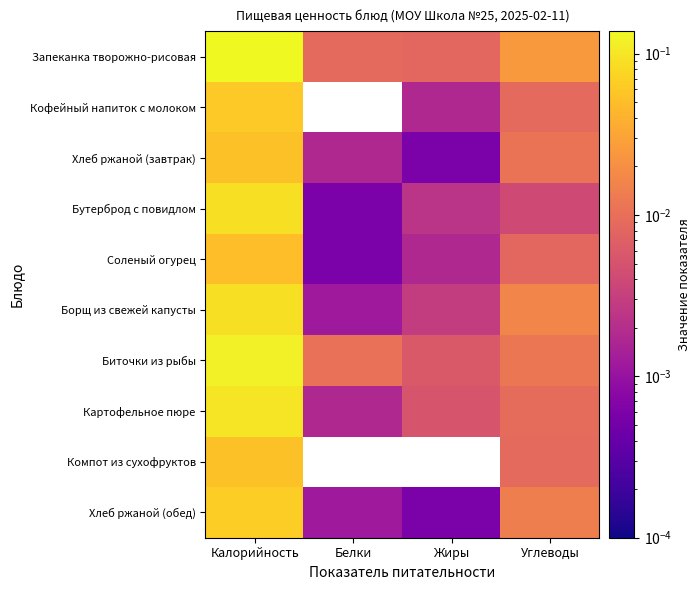

At which category is the sum across all series the highest?

Калорийность